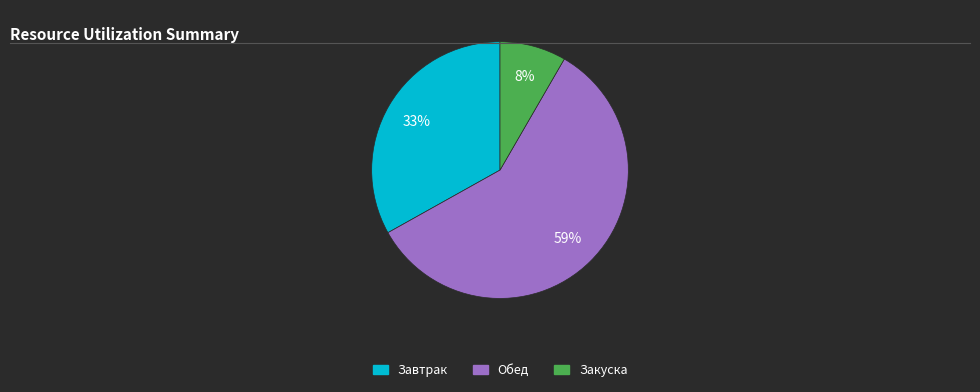

Between Закуска and Завтрак, which is larger?

Завтрак